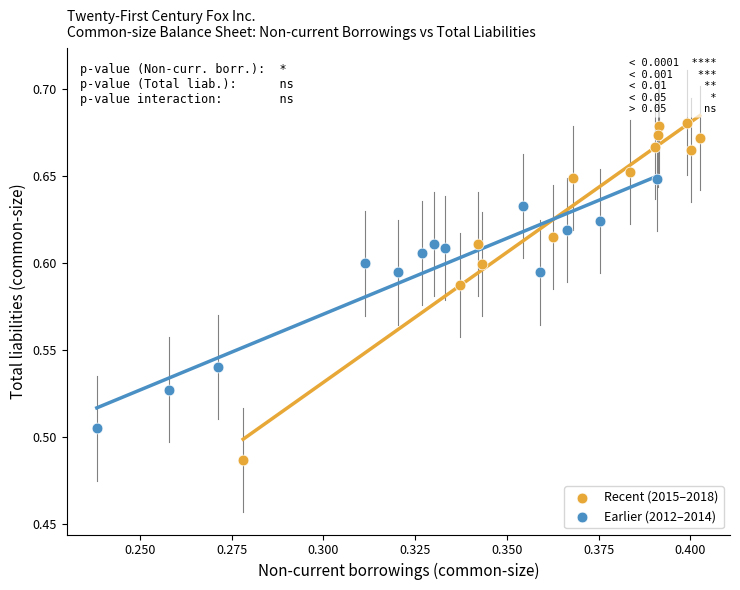

Which series reaches the maximum Y coordinate?

Recent (2015–2018)